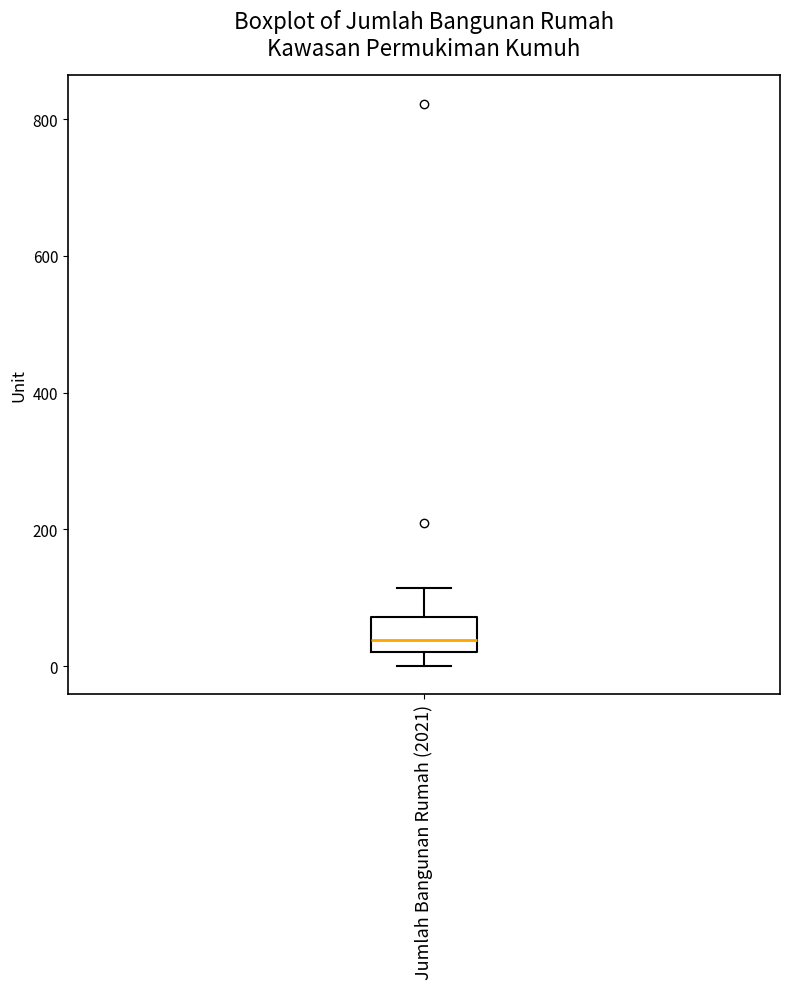

Where does the median line of the box for Jumlah Bangunan Rumah (2021) sit on the y-axis? The values are not printed on the chart, so give them approximately, as read against the axis.

40